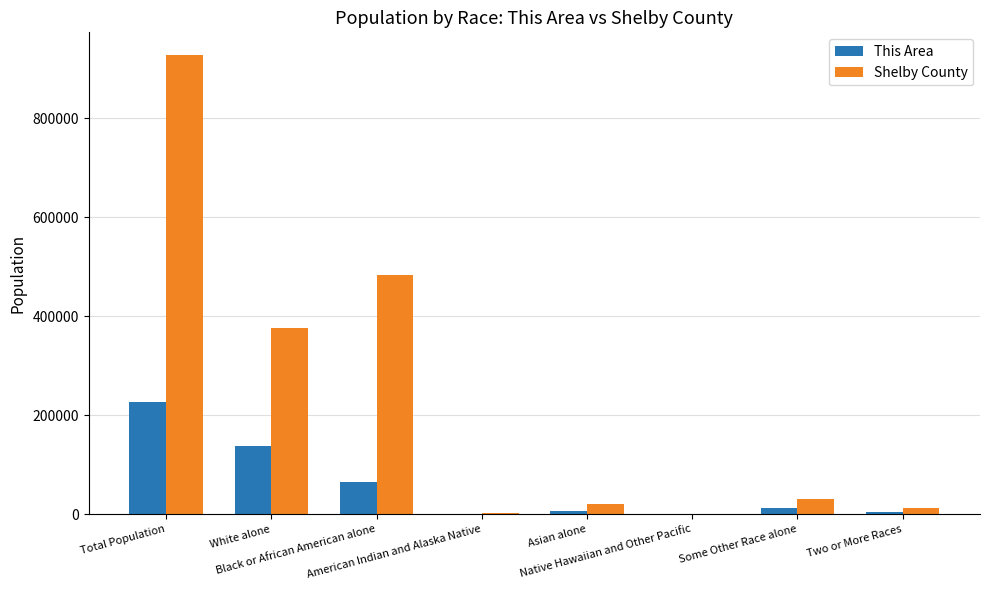

What is the maximum value shown in the chart?

927644